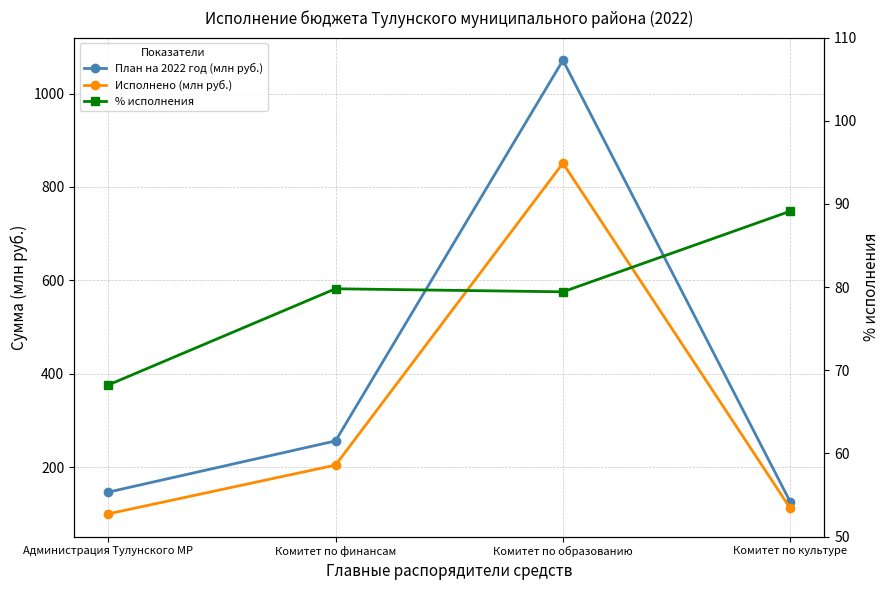

True or false: % исполнения and Исполнено (млн руб.) intersect in this chart.

False